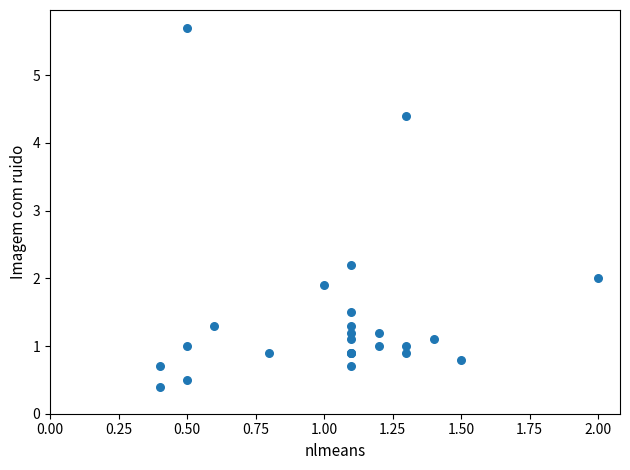

What Y value in the scatter plot is closest to 3?

2.2